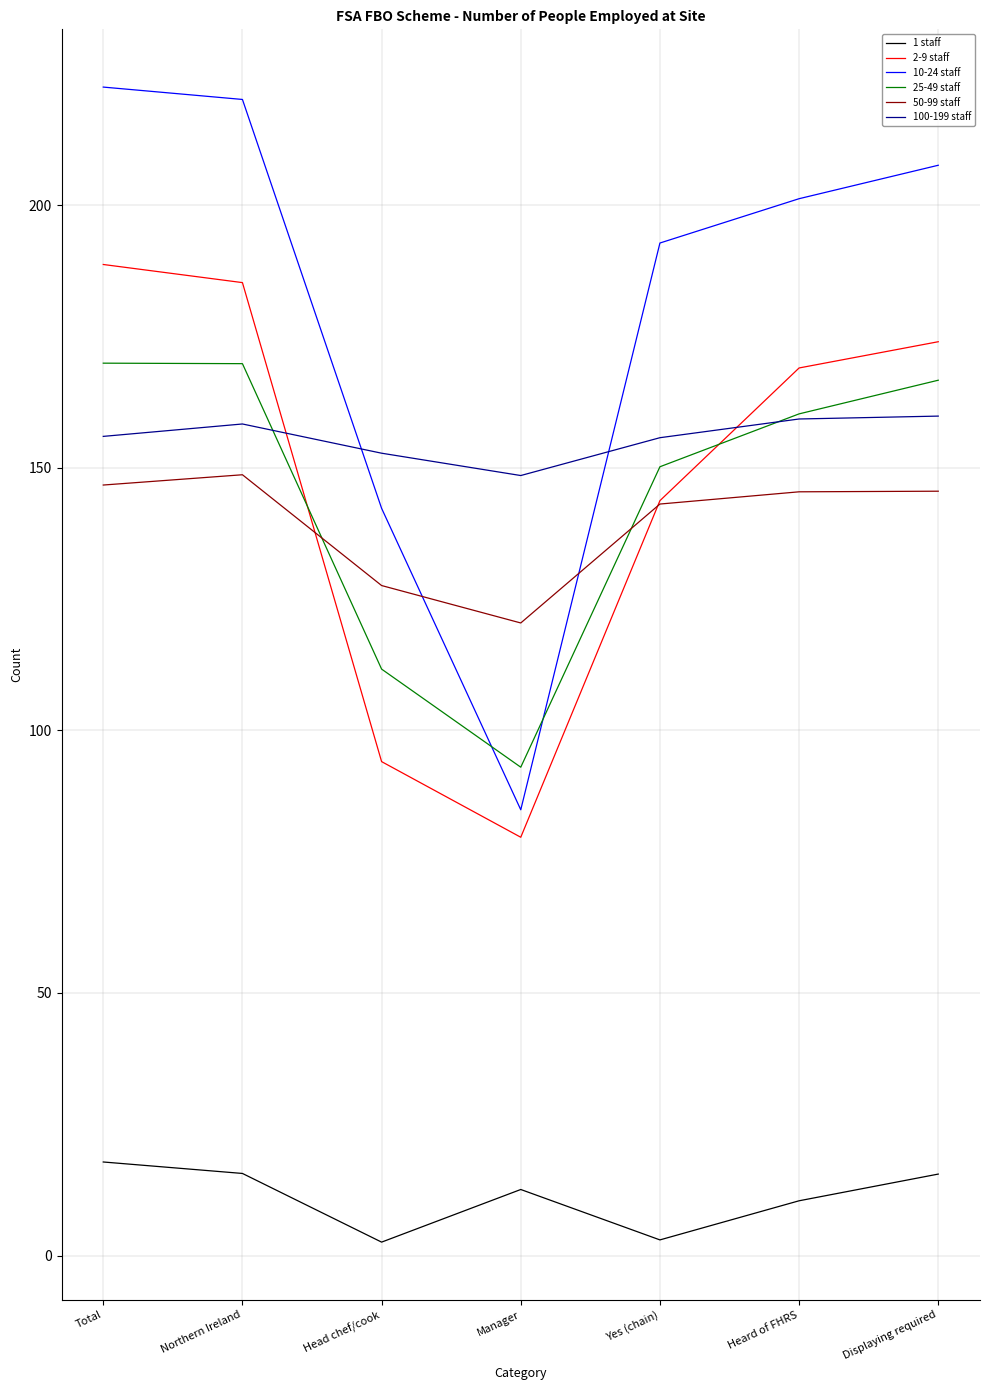

The 1 staff series shows 10.4 at Heard of FHRS. True or false?

True